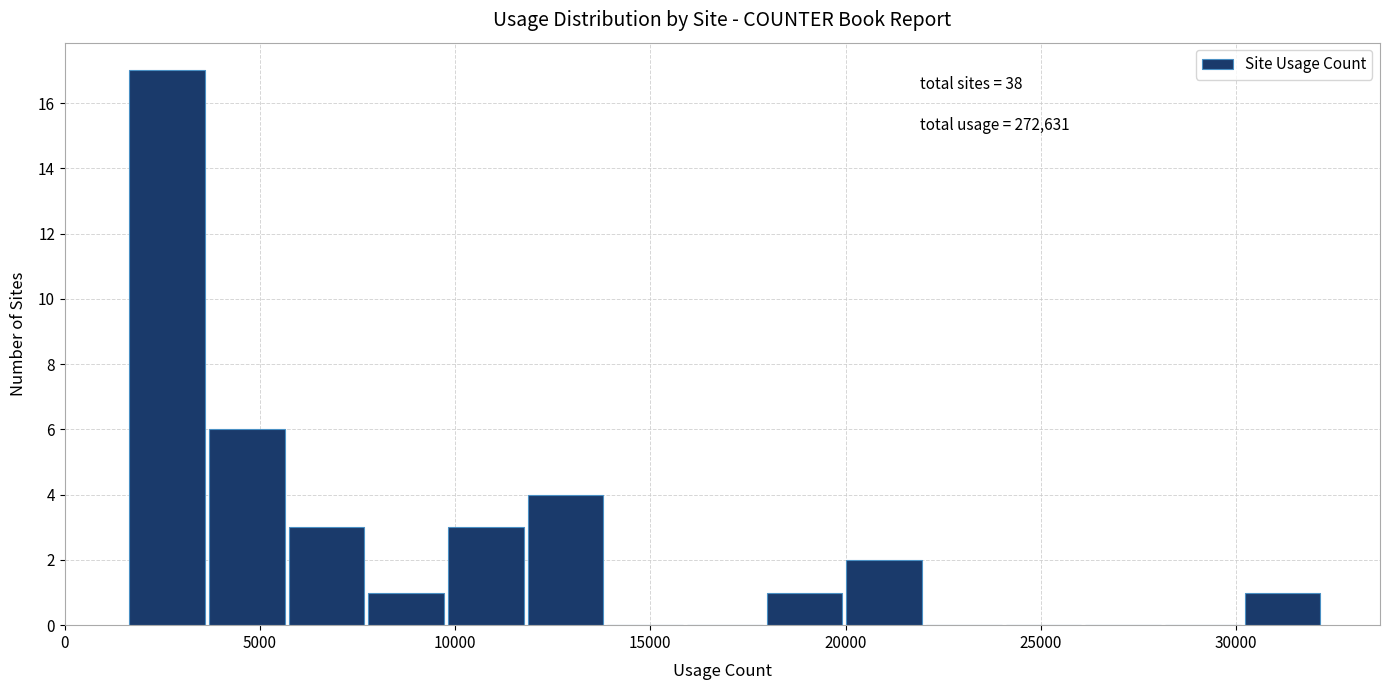

Over which range of the x-axis is the bar tallest?

1500 to 3500